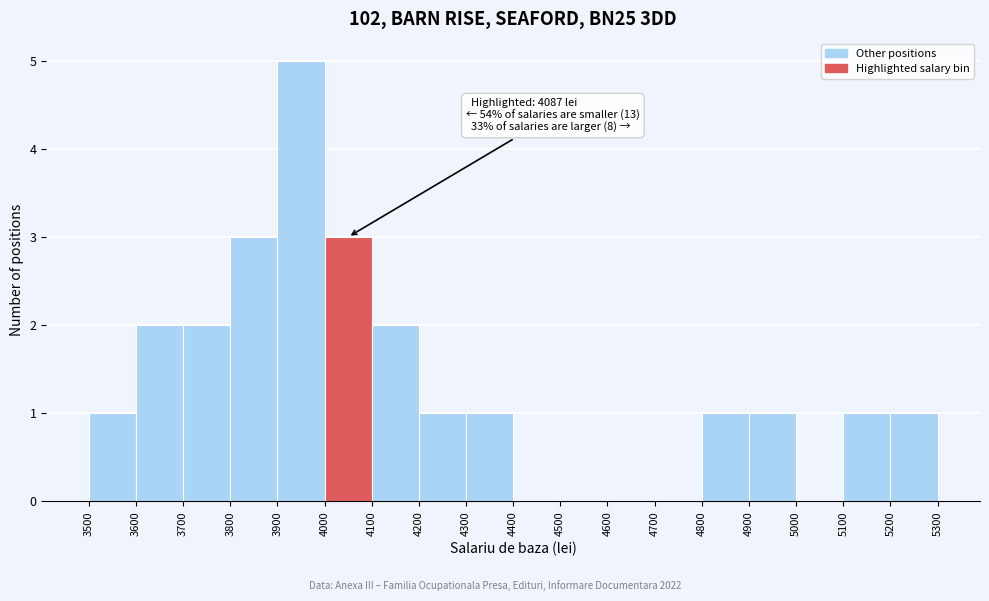

Over which range of the x-axis is the bar tallest?

3900 to 4000